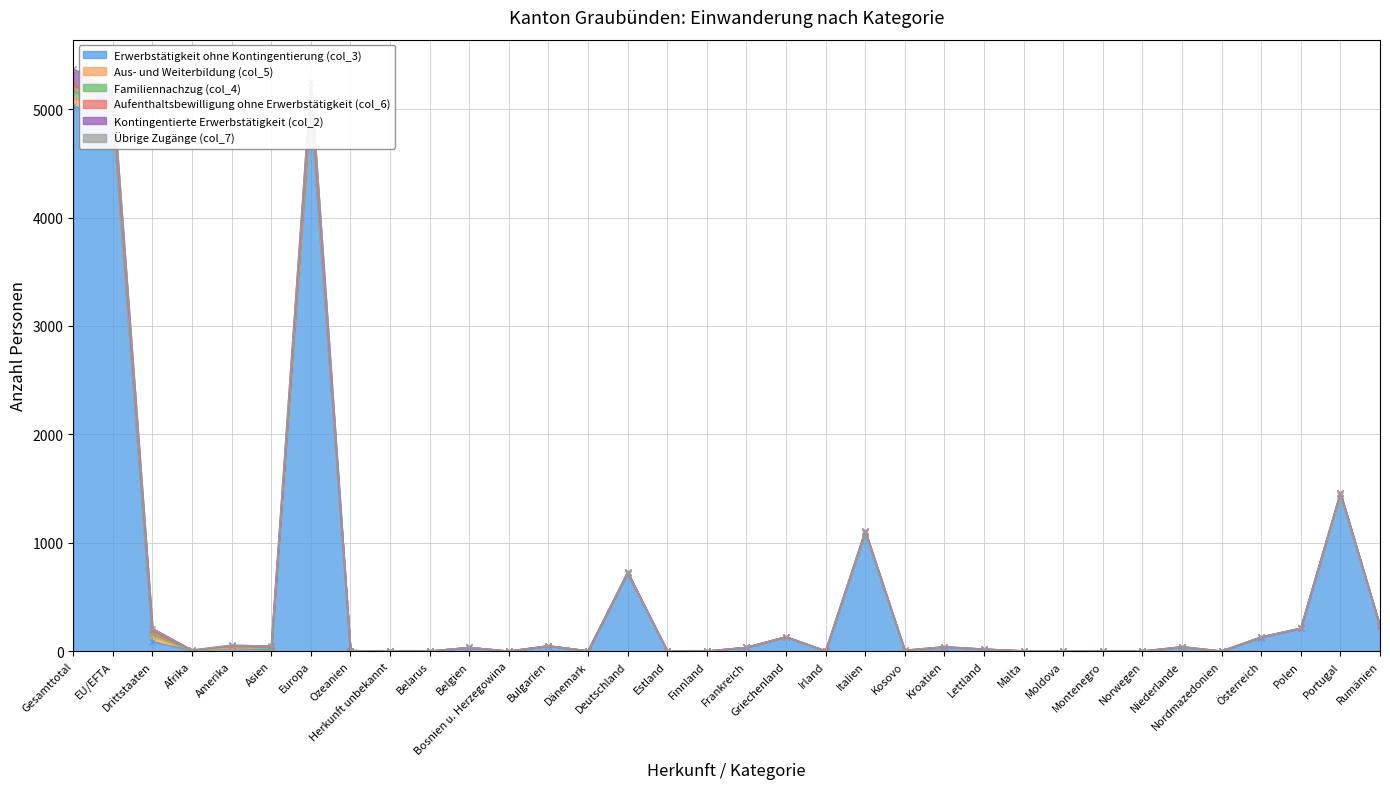

True or false: Familiennachzug (col_4) and Übrige Zugänge (col_7) cross at least once.

False